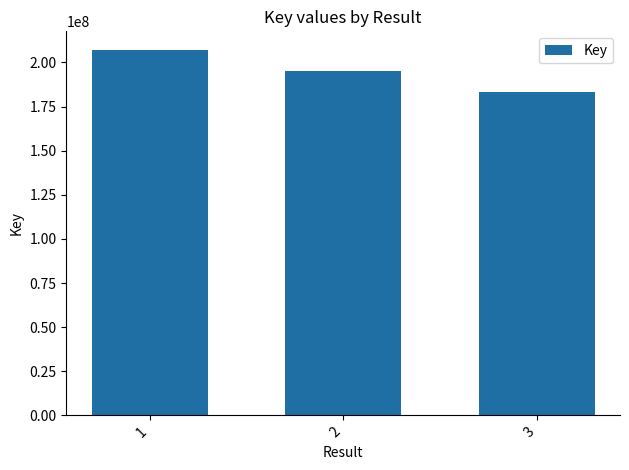

How many values are between 183301344 and 207265376?

3